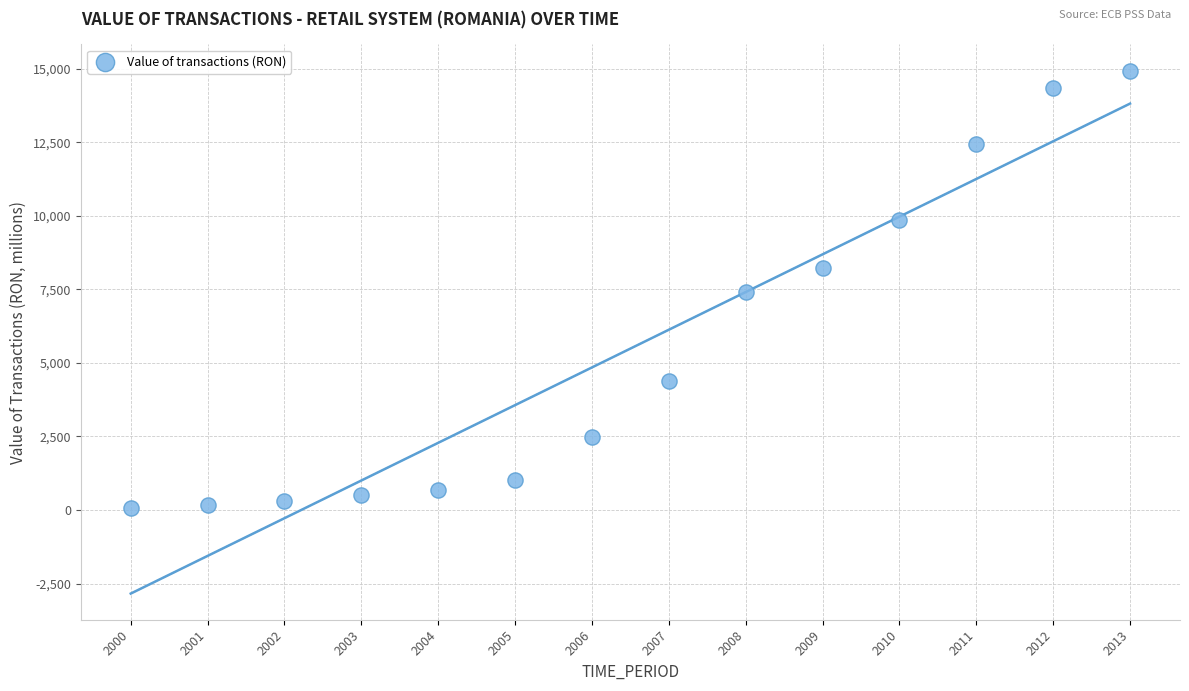

What is the range of X values (max minus min)?

13.0